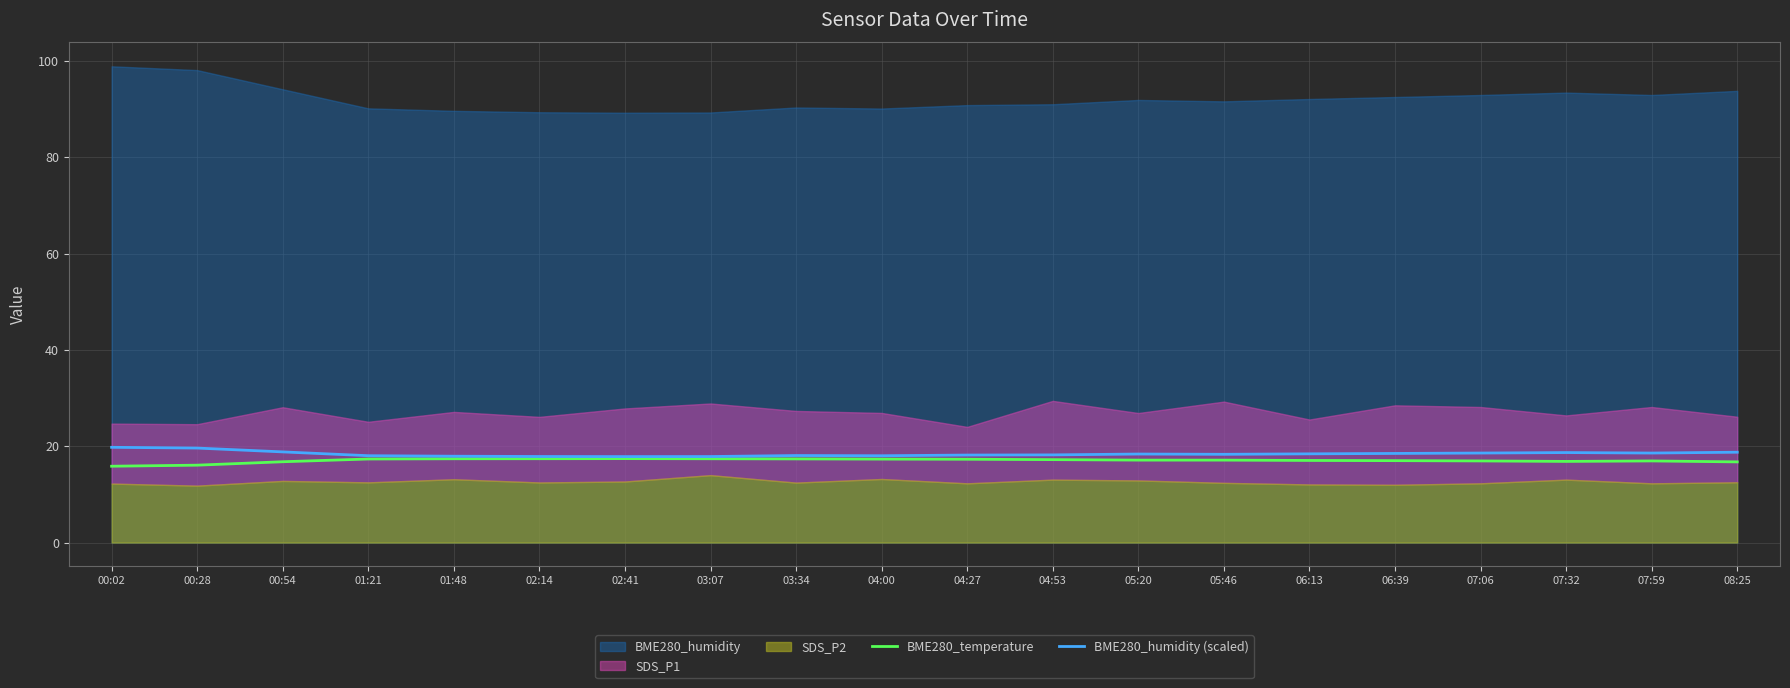

The BME280_temperature series shows 17.4 at 01:21. True or false?

True